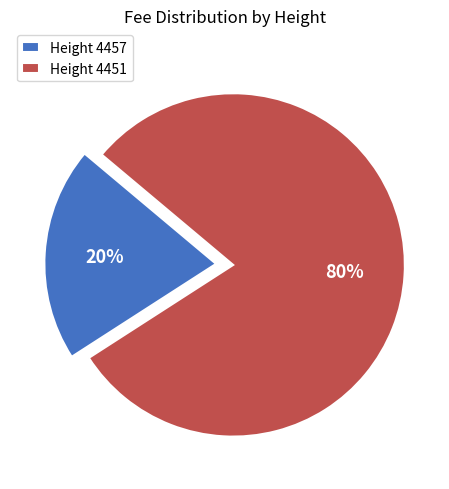

What is the largest slice in the pie chart?

Height 4451